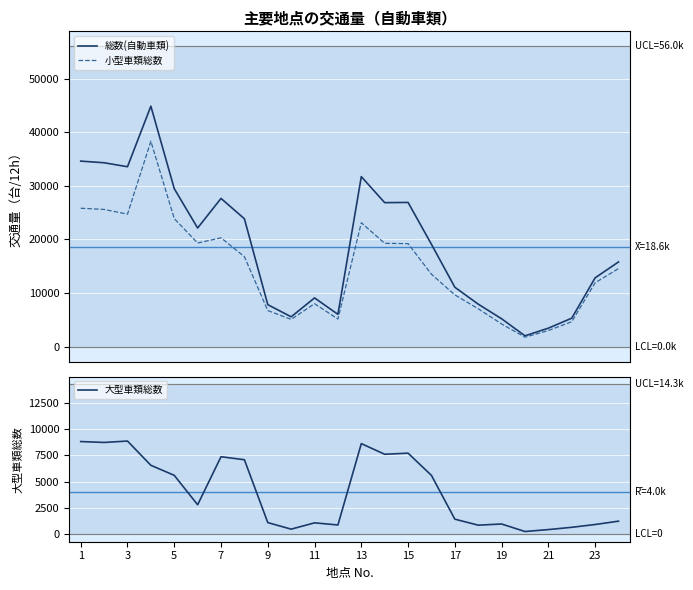

Which series has the largest total across all categories?

総数(自動車類)